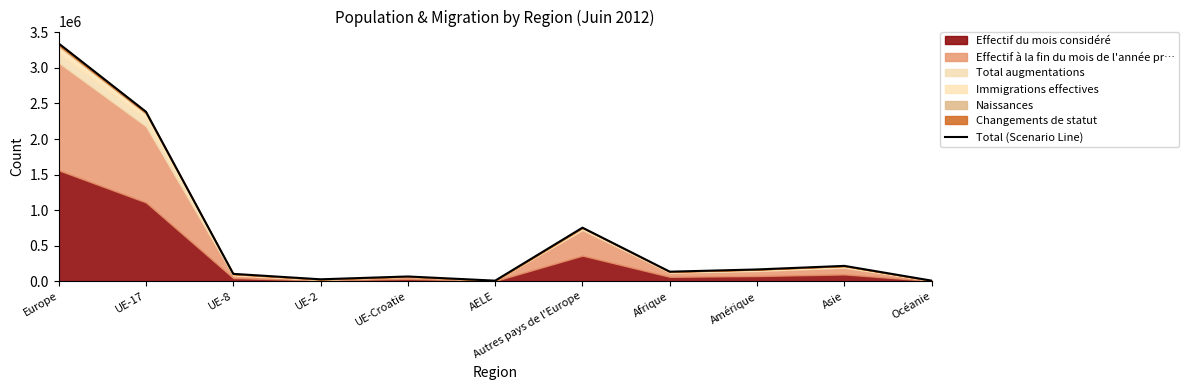

Does the chart have visible grid lines?

No